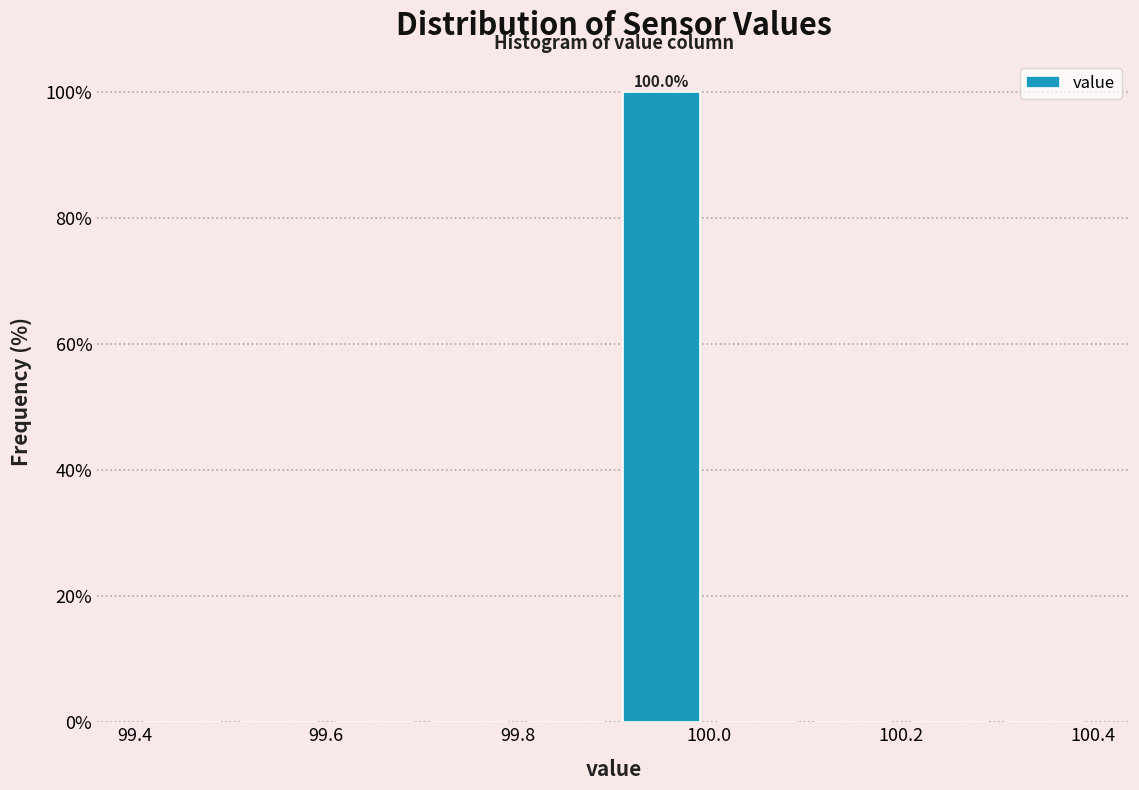

Which range on the x-axis has the tallest bar?

99.9 to 100.0